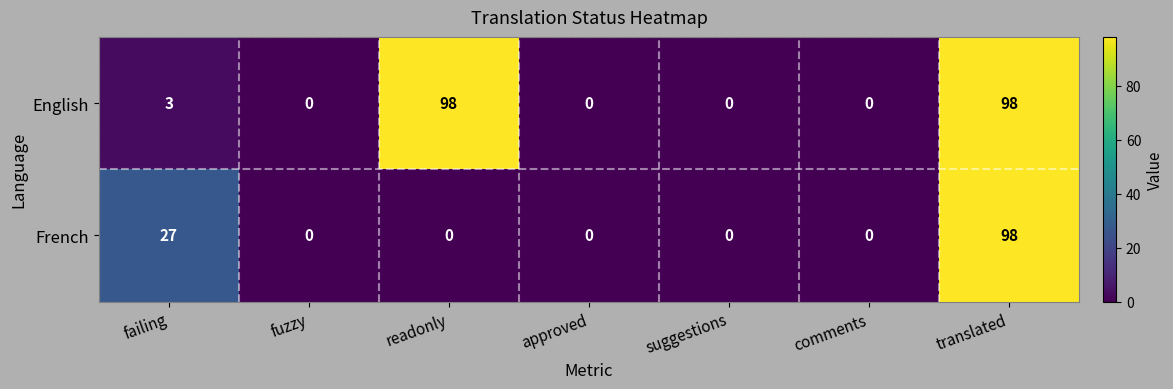

Rank the series by their average value, from lowest to highest.

French, English